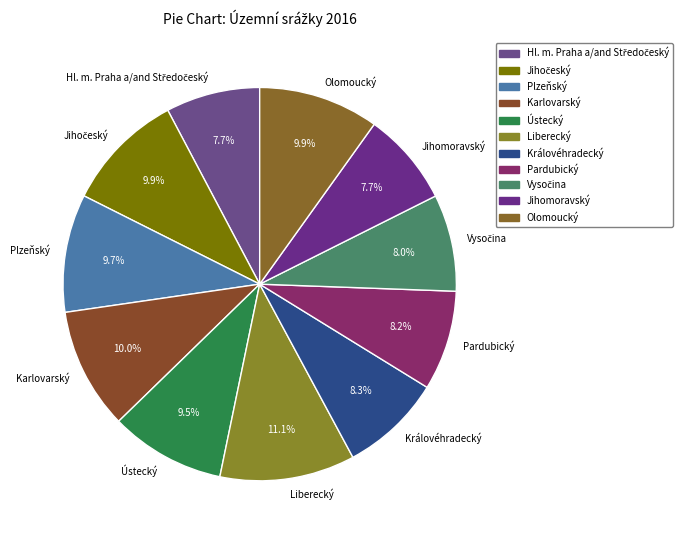

Does Karlovarský account for over 50% of the chart?

No